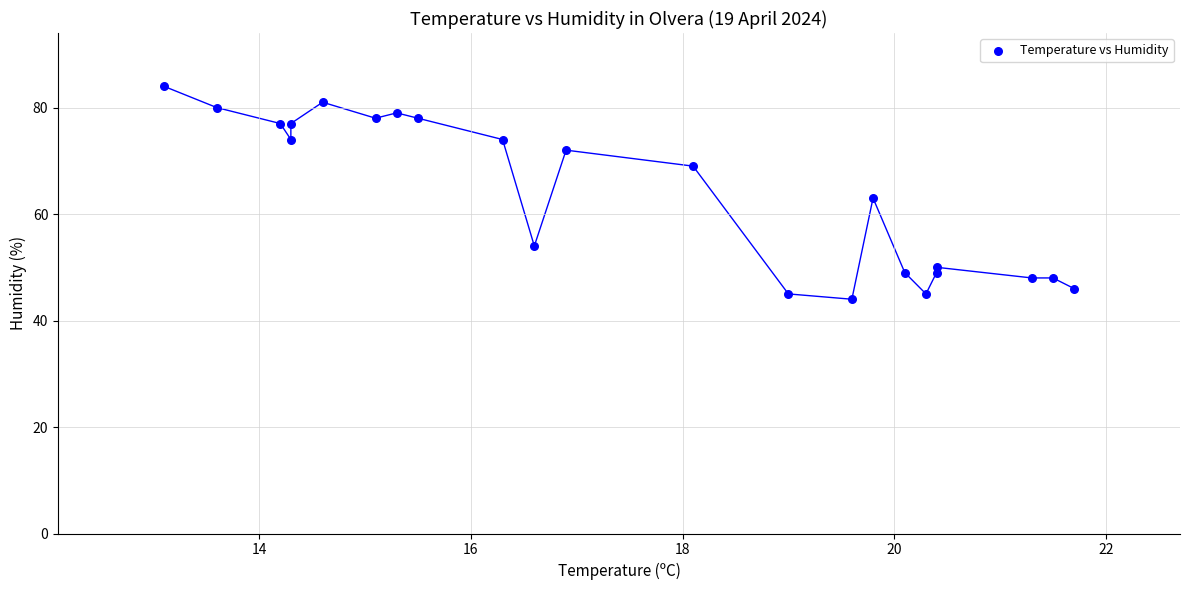

What Y value in the scatter plot is closest to 64?

63